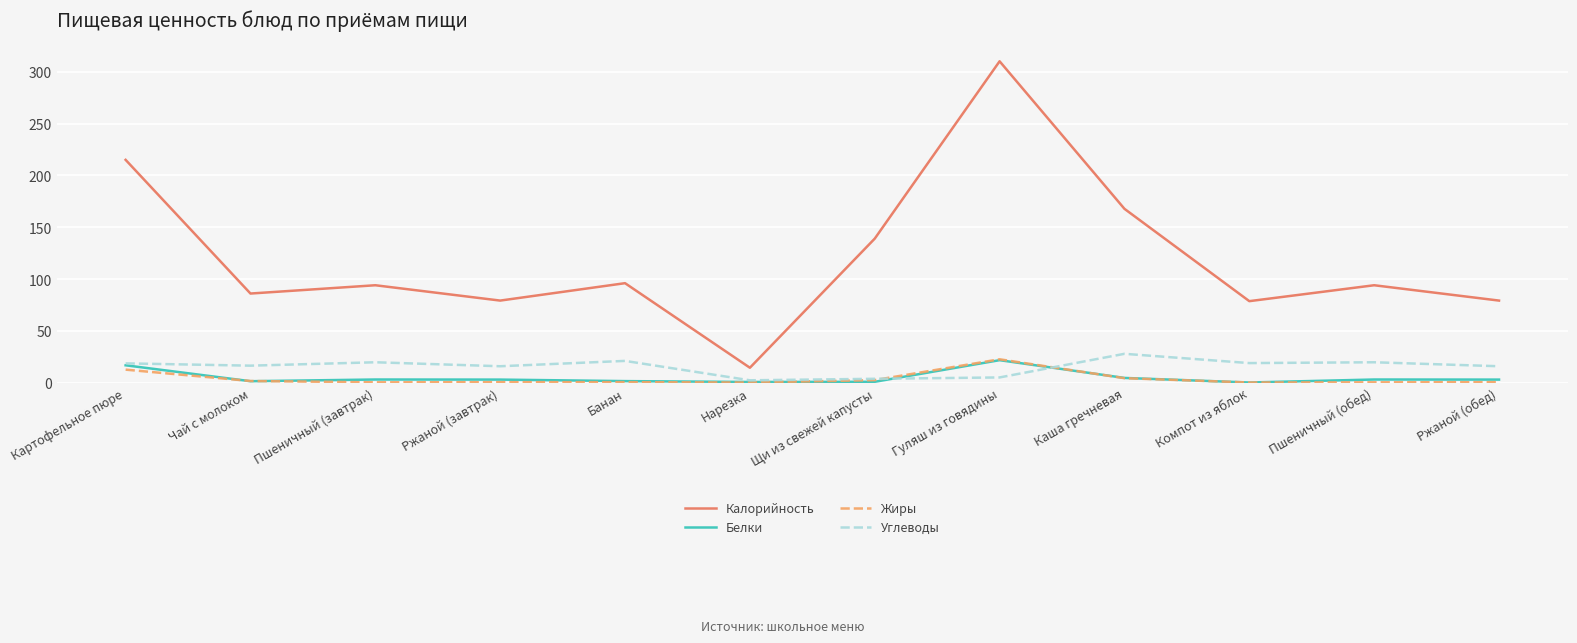

Which series has the largest total across all categories?

Калорийность